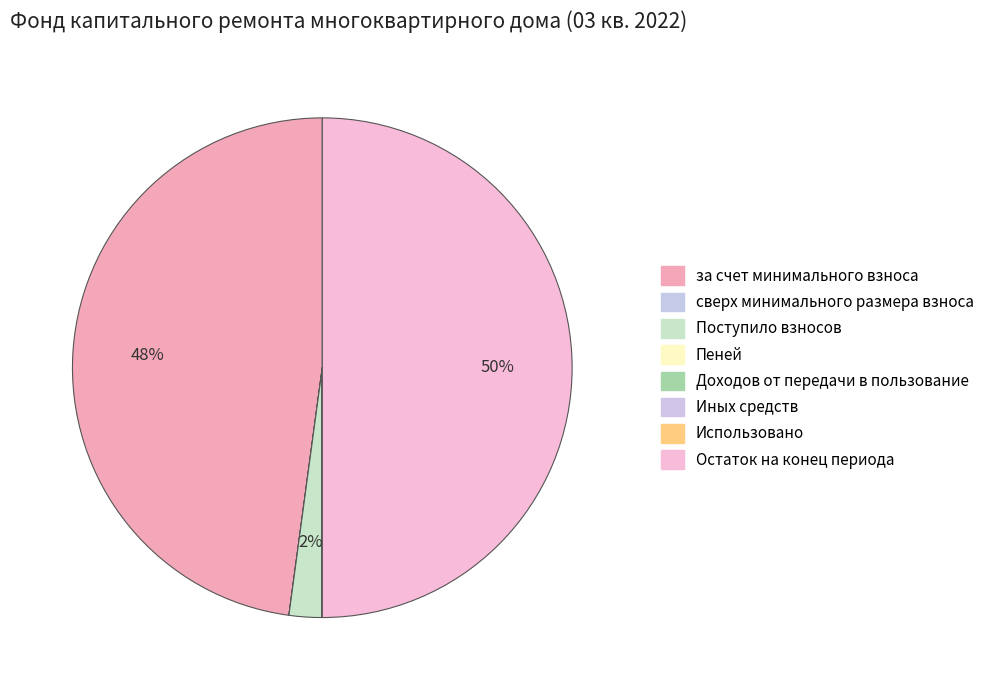

Count the number of slices in the pie.

8